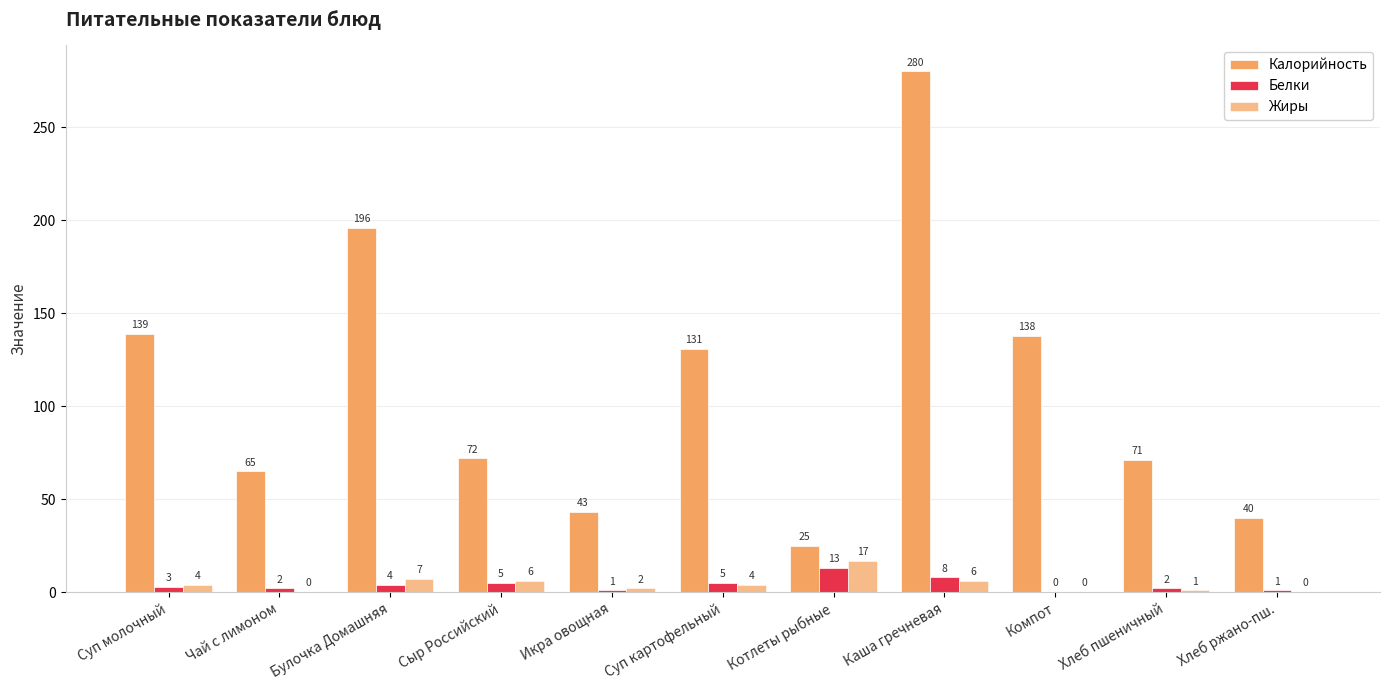

Reading right to left, list all the values displayed in this chart.

Калорийность: Хлеб ржано-пш.=40	Хлеб пшеничный=71	Компот=138	Каша гречневая=280	Котлеты рыбные=25	Суп картофельный=131	Икра овощная=43	Сыр Российский=72	Булочка Домашняя=196	Чай с лимоном=65	Суп молочный=139
Белки: Хлеб ржано-пш.=1	Хлеб пшеничный=2	Компот=0	Каша гречневая=8	Котлеты рыбные=13	Суп картофельный=5	Икра овощная=1	Сыр Российский=5	Булочка Домашняя=4	Чай с лимоном=2	Суп молочный=3
Жиры: Хлеб ржано-пш.=0	Хлеб пшеничный=1	Компот=0	Каша гречневая=6	Котлеты рыбные=17	Суп картофельный=4	Икра овощная=2	Сыр Российский=6	Булочка Домашняя=7	Чай с лимоном=0	Суп молочный=4